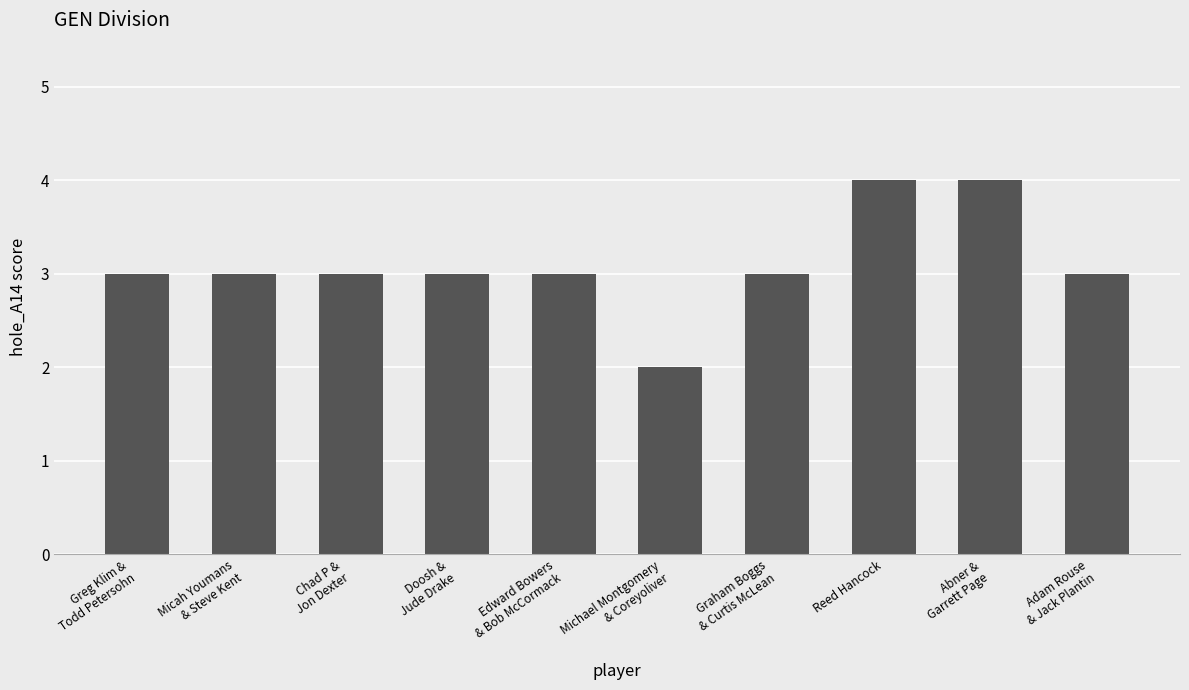

What is the maximum value shown in the chart?

4